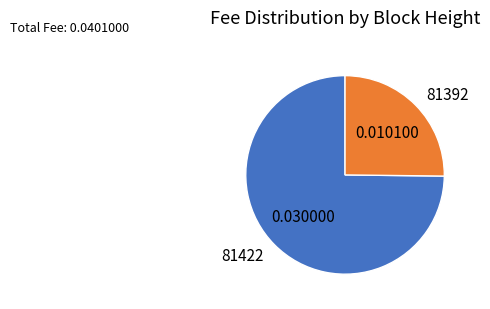

Which slice is the smallest?

81392